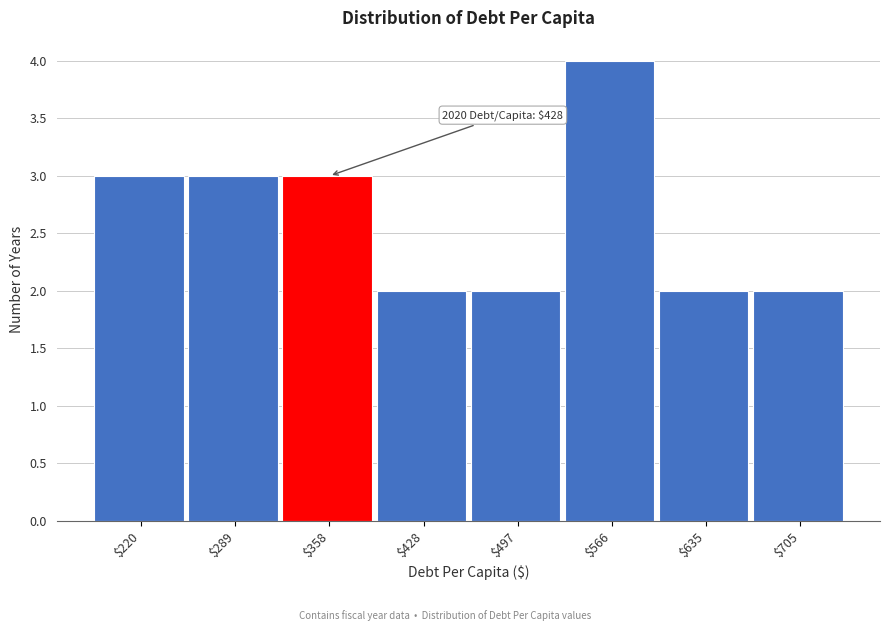

Reading left to right, extract all data points from this chart.

3	3	3	2	2	4	2	2